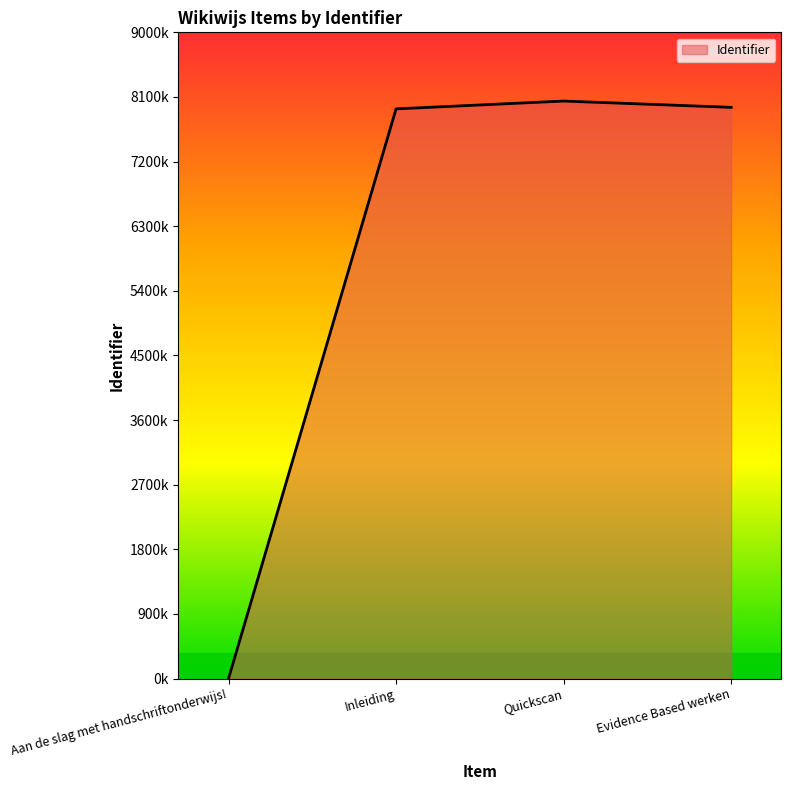

Which category has the highest value across all series?

Quickscan